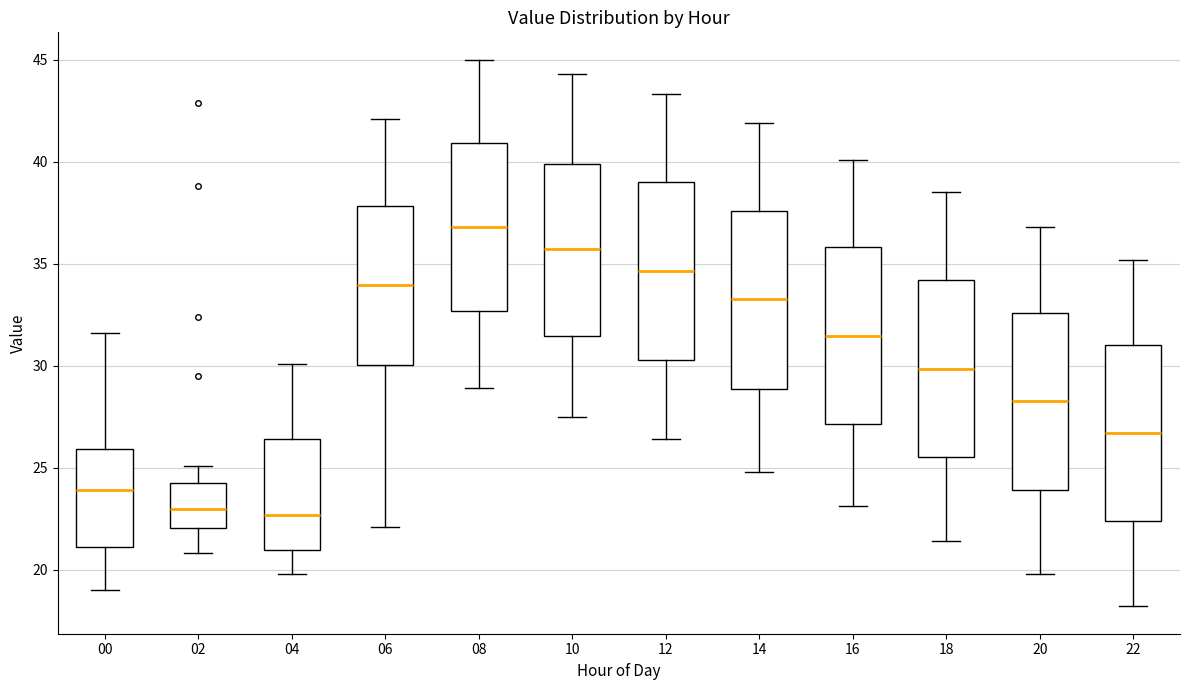

Where does the lower whisker of the box at x = 08 end on the y-axis? The values are not printed on the chart, so give them approximately, as read against the axis.

29.0